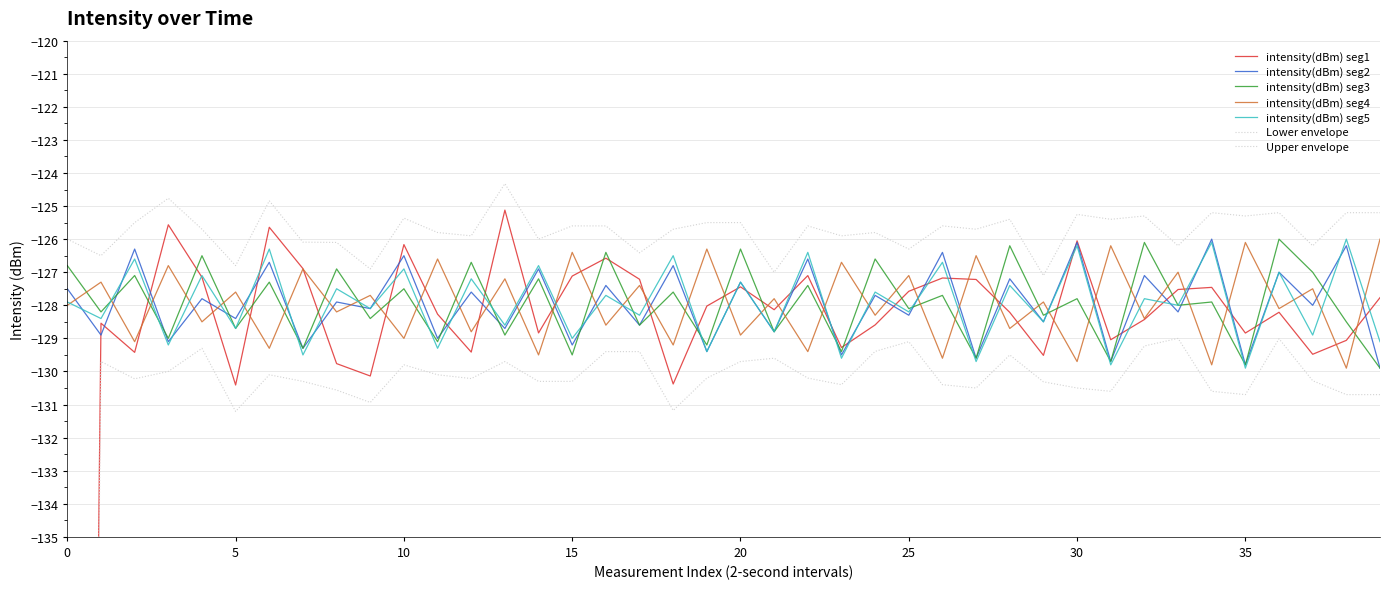

At which category is the sum across all series the highest?

30